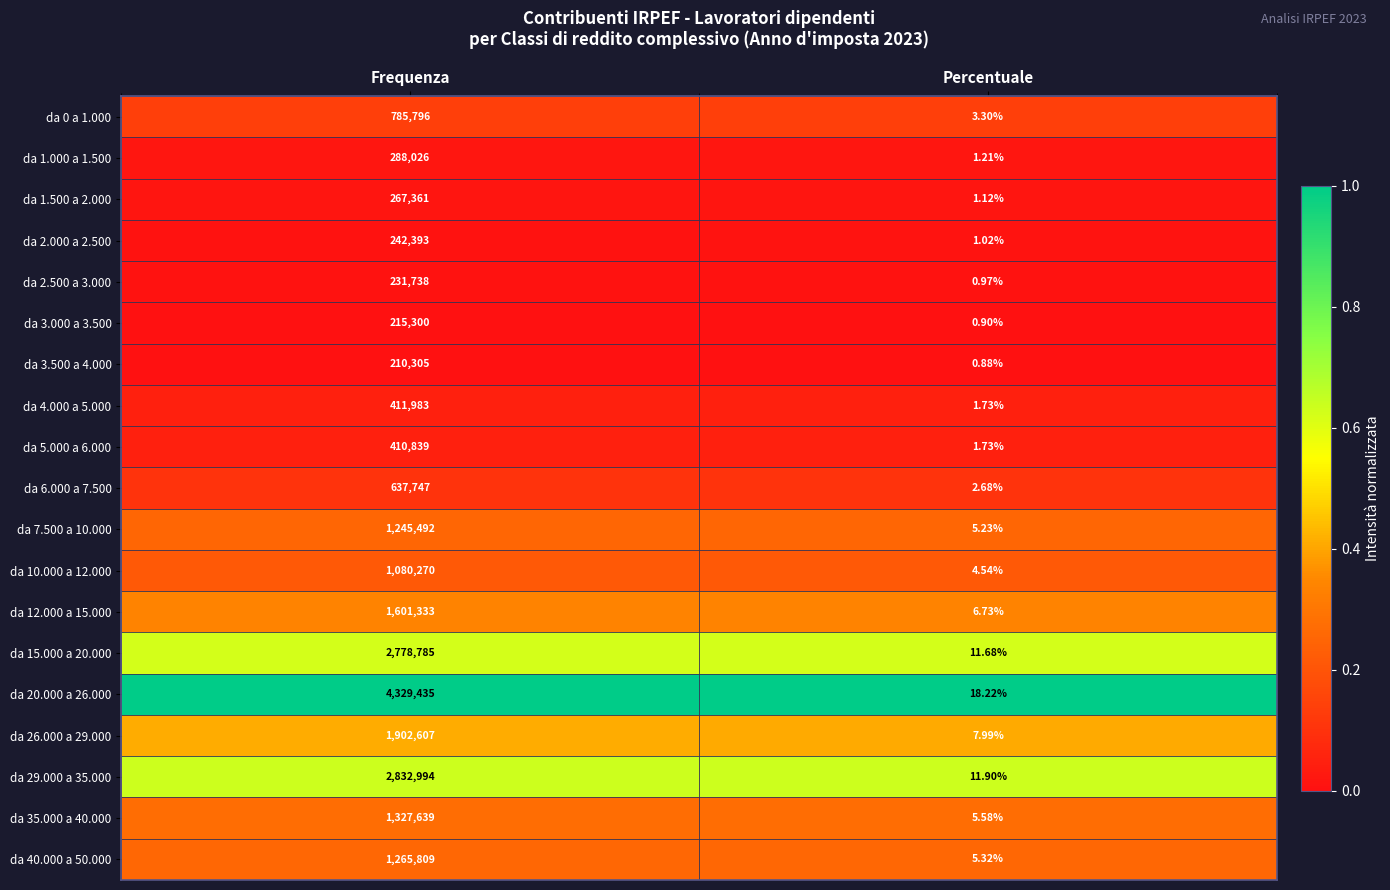

Which category has the highest value in the da 7.500 a 10.000 series?

Frequenza